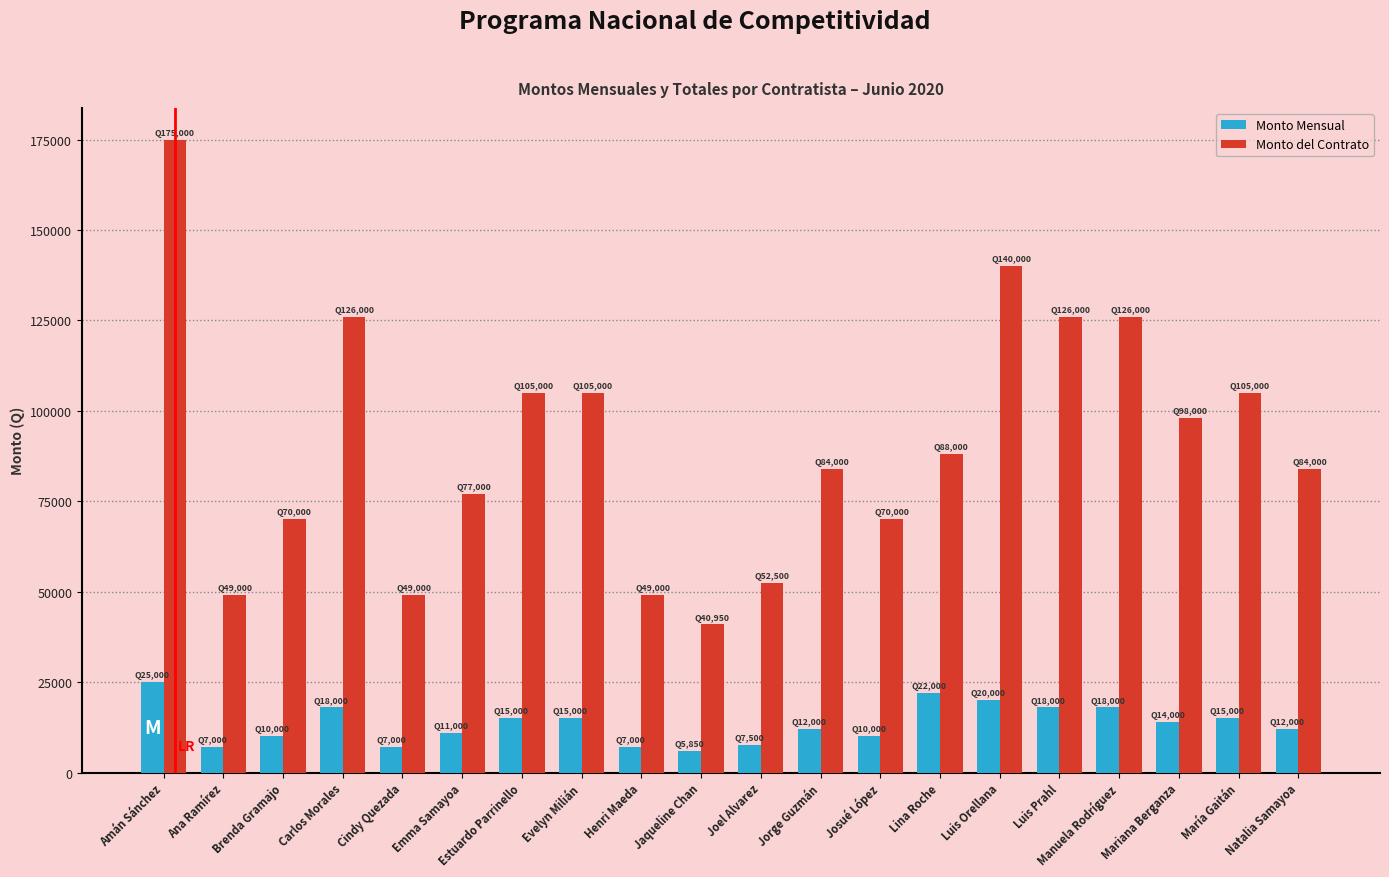

What is the total value across all series at Mariana Berganza?

112000